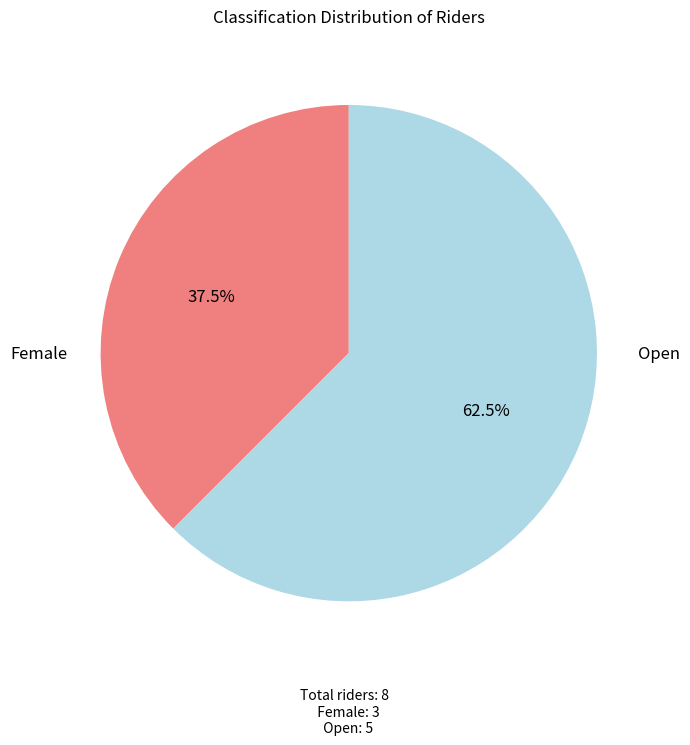

Is there any slice that represents more than half of the pie?

Yes